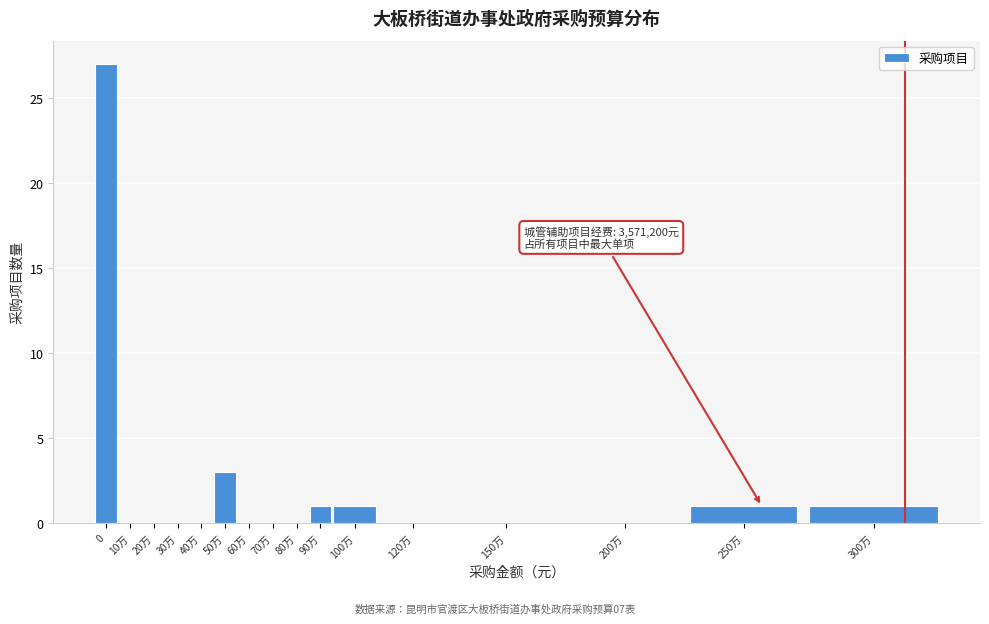

Reading left to right, extract all data points from this chart.

0=27	10万=0	20万=0	30万=0	40万=0	50万=3	60万=0	70万=0	80万=0	90万=1	100万=1	120万=0	150万=0	200万=0	250万=1	300万=1